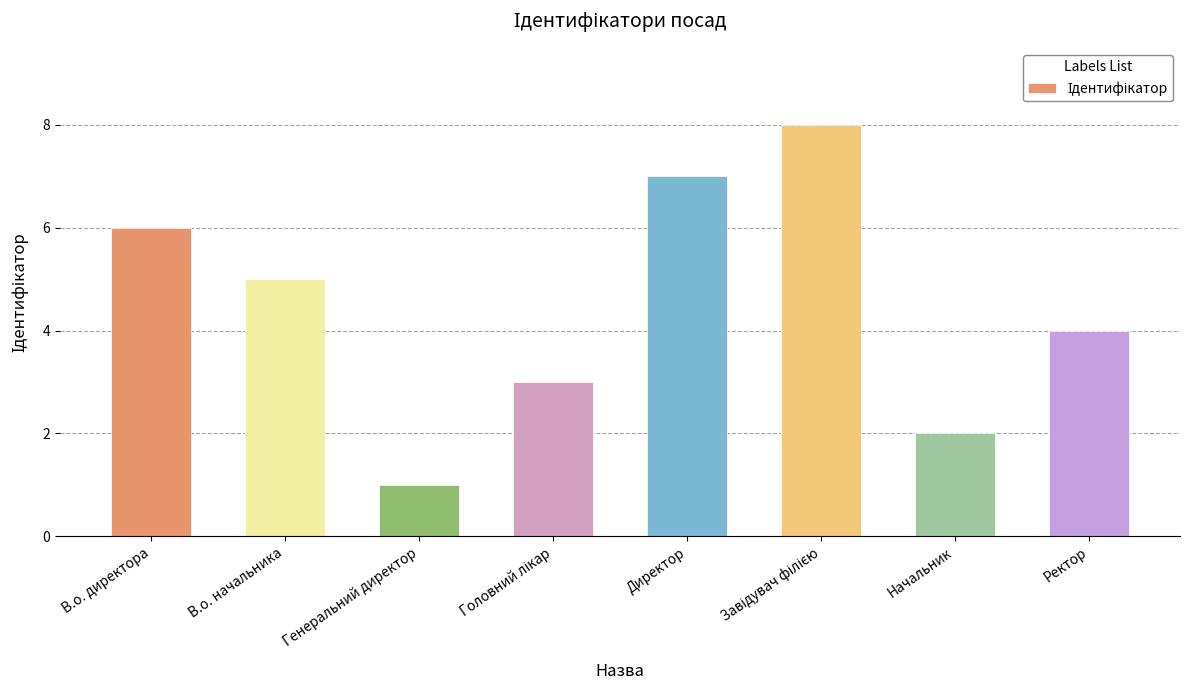

What position from the right is В.о. директора?

8